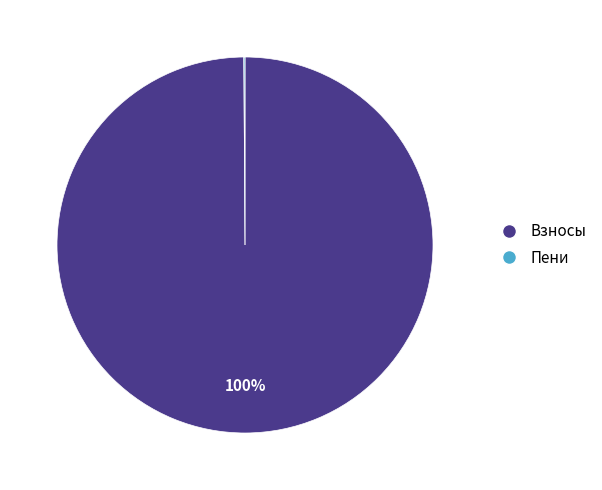

Does any single category account for the majority?

Yes